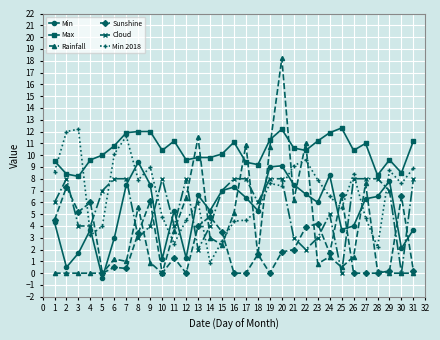

How many times do Max and Min 2018 cross each other?

2